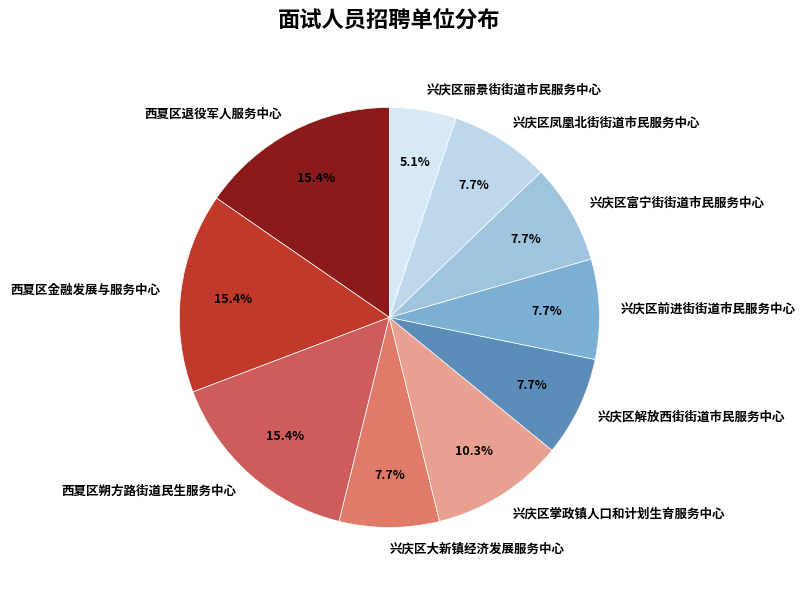

Which category has the smallest portion of the pie?

兴庆区丽景街街道市民服务中心